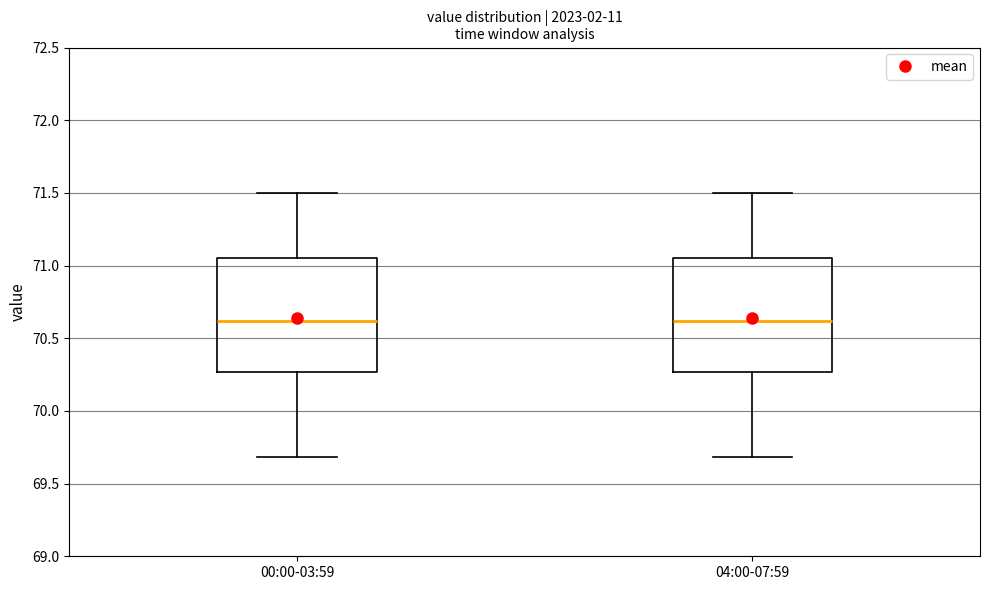

Reading left to right, transcribe this box plot: for each box, give where its median line is, the range the box spans, and where its two whiskers end, as read against the y-axis. The values are not printed on the chart, so give them approximately, as read against the axis.

00:00-03:59: median 70.60, box 70.25 to 71.05, whiskers 69.70 to 71.50
04:00-07:59: median 70.60, box 70.25 to 71.05, whiskers 69.70 to 71.50